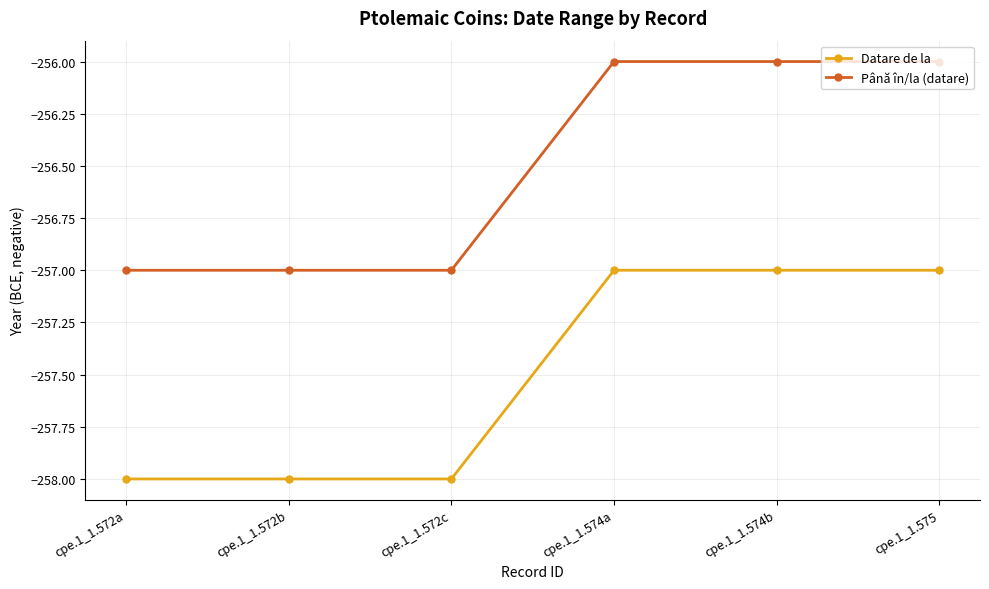

List the series in order of their peak value, lowest first.

Datare de la, Până în/la (datare)